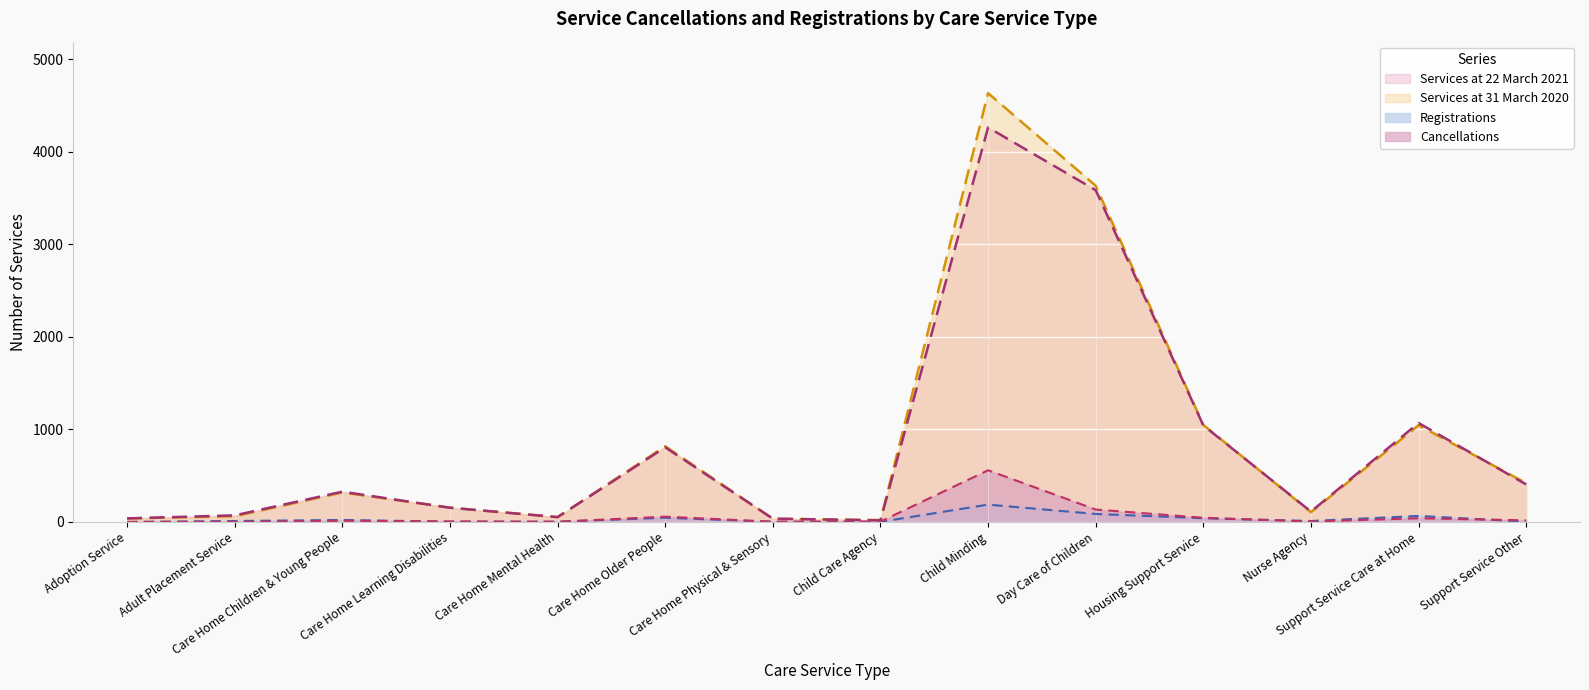

How many data points does each series have?

14